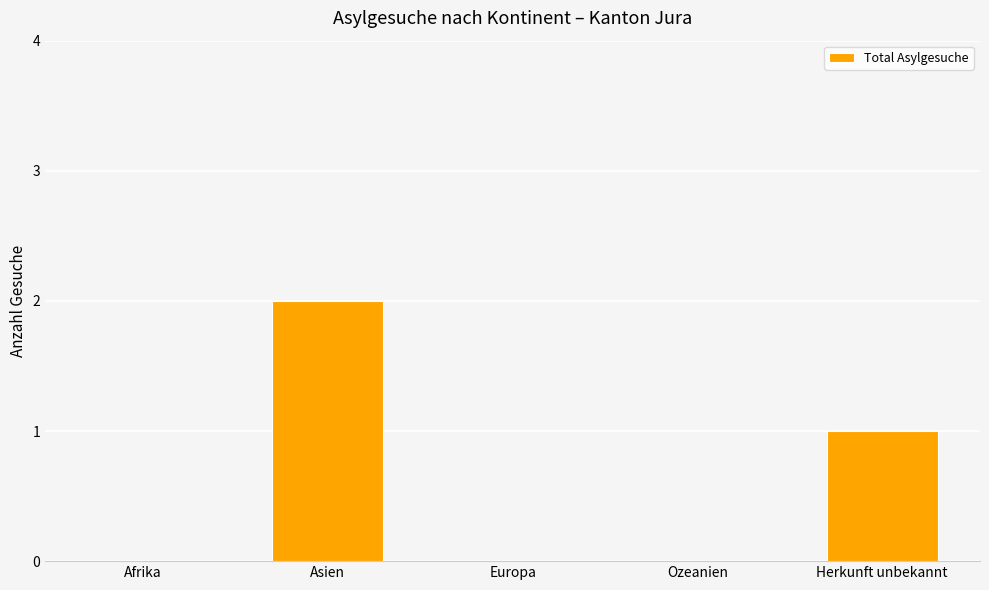

What is the change in value from Europa to Herkunft unbekannt?

+1